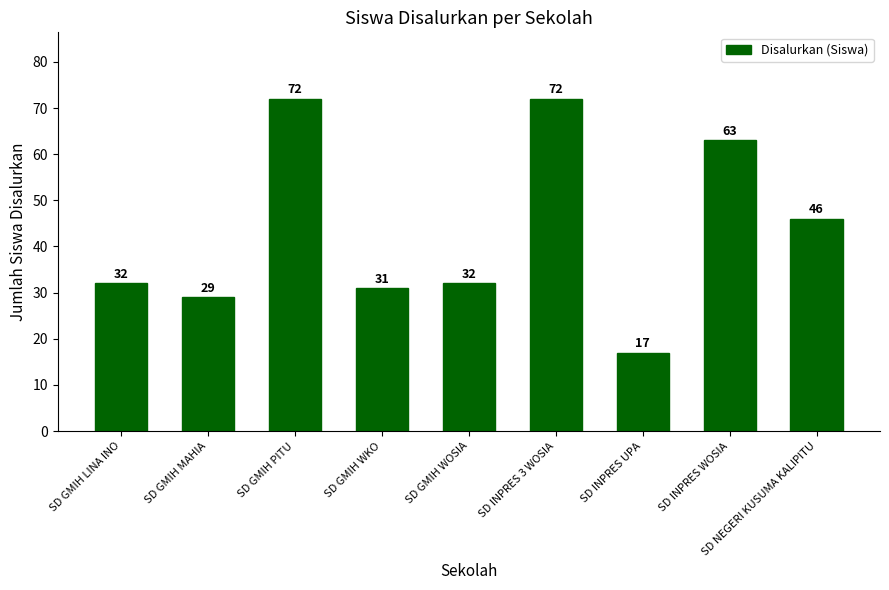

What is the greatest value displayed?

72